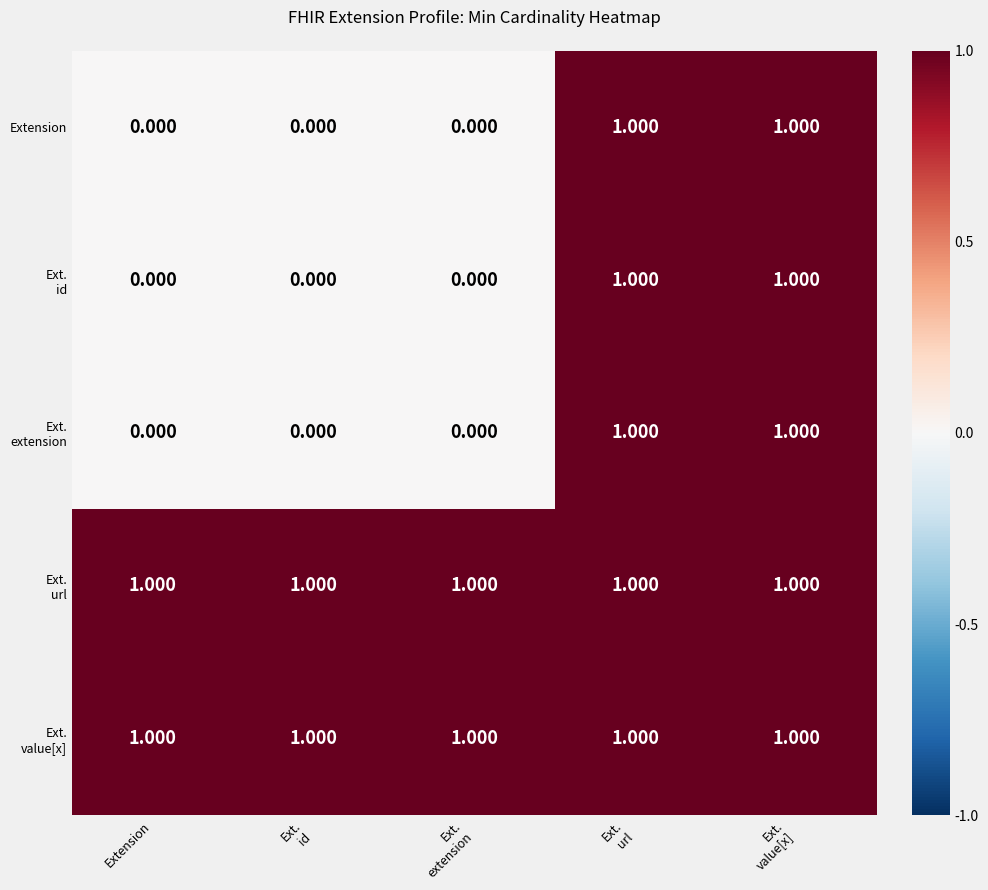

At Ext. extension, list the series in order from largest to smallest.

Ext. url, Ext. value[x], Extension, Ext. id, Ext. extension